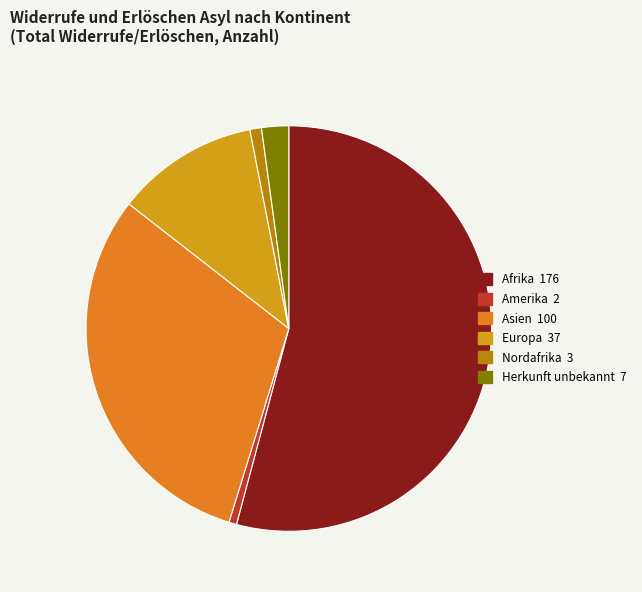

Does any single category account for the majority?

Yes